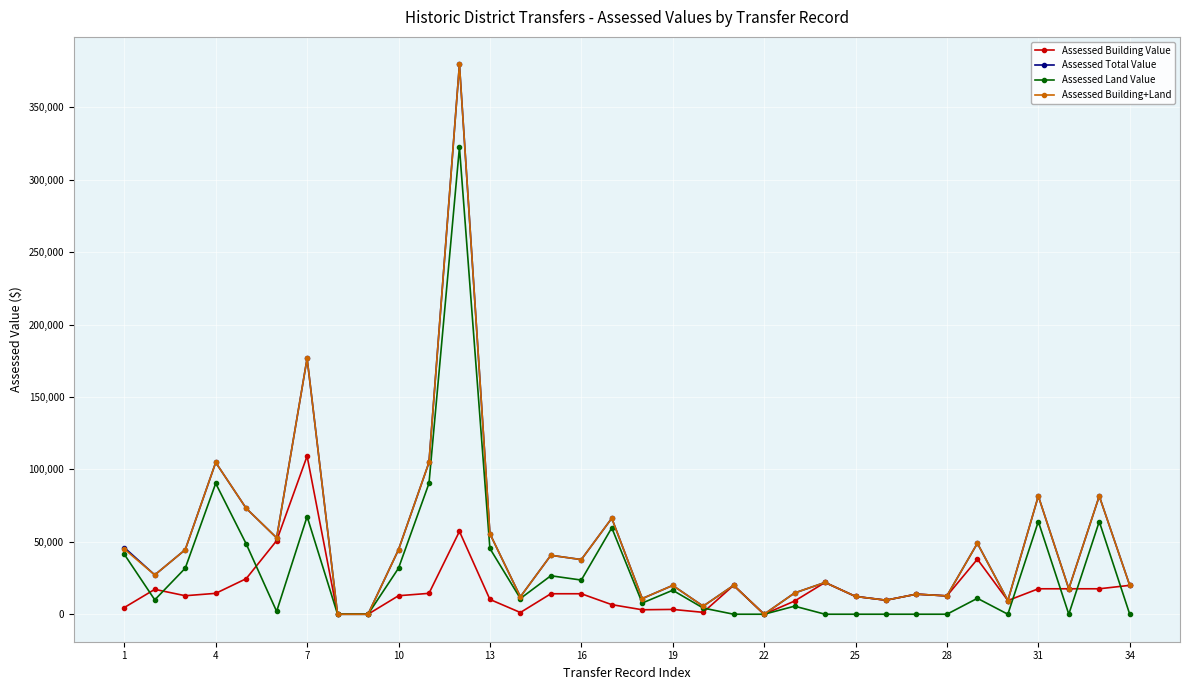

True or false: Assessed Building Value has more than 0 points higher than both neighbors.

True